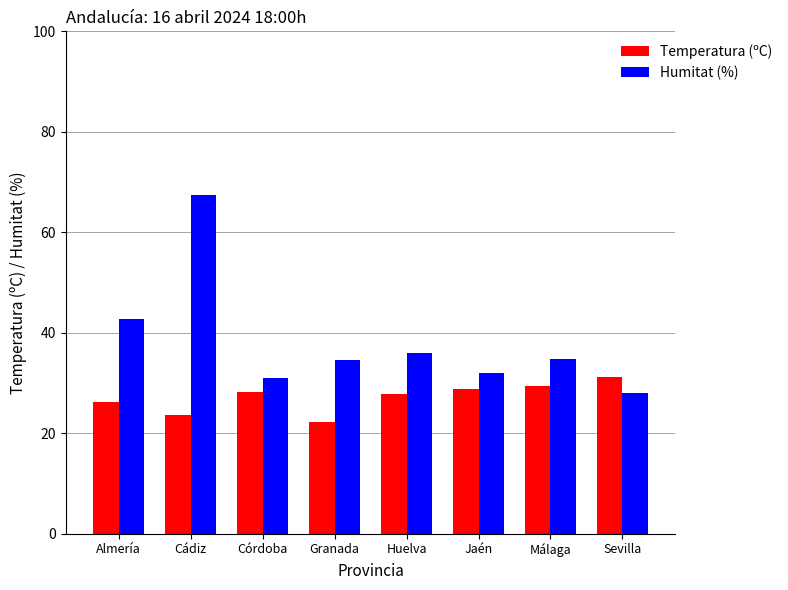

What is the smallest value displayed?

22.3